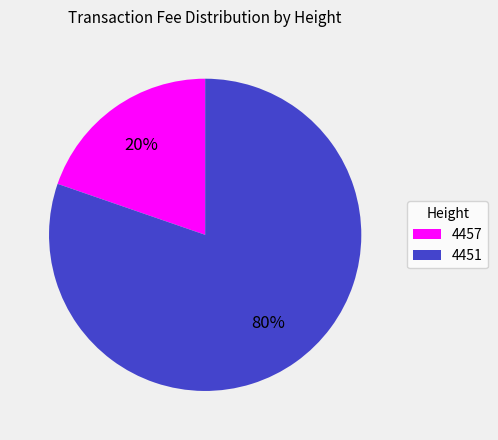

To the nearest percent, what percentage of the pie is 4451?

80%